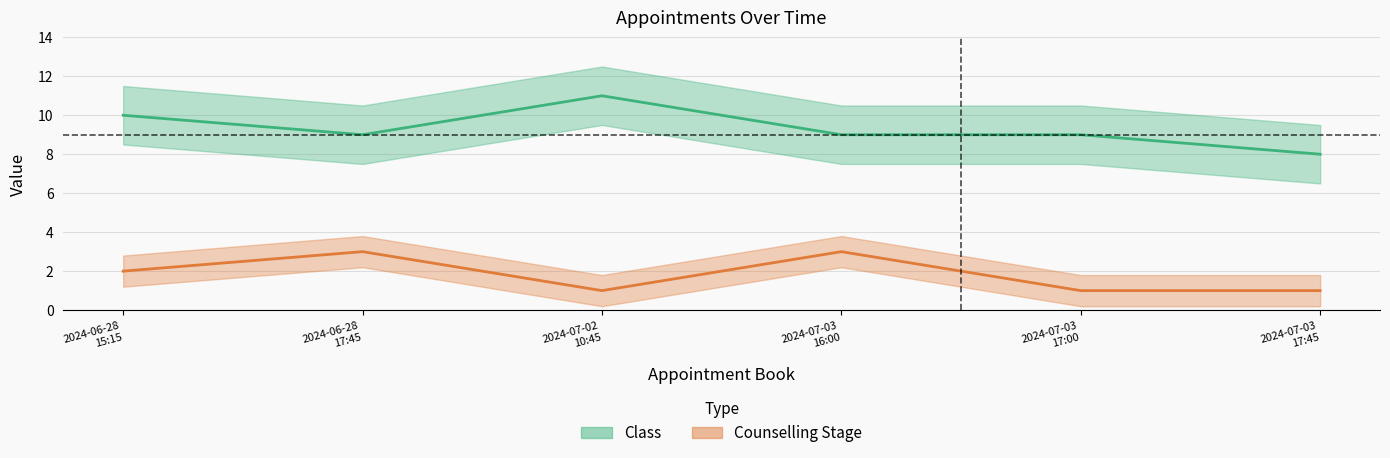

What is the sum of all Counselling Stage values?

11